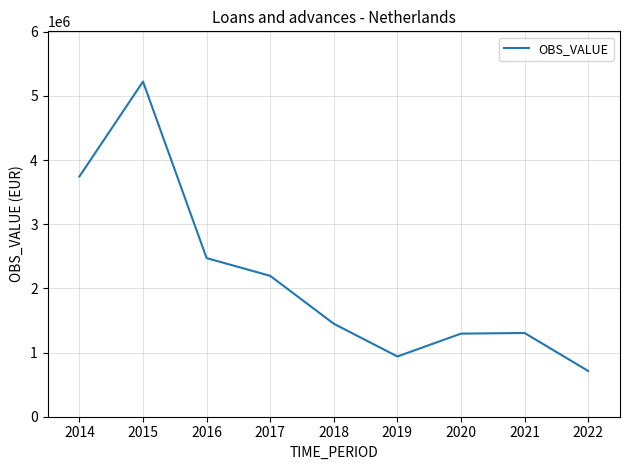

What is the difference between the maximum and minimum values?

4508601